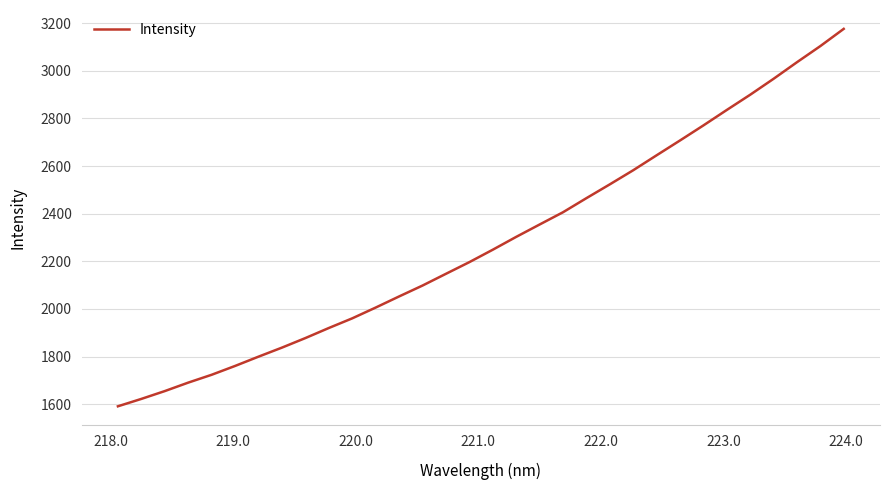

What is the greatest value displayed?

3176.1